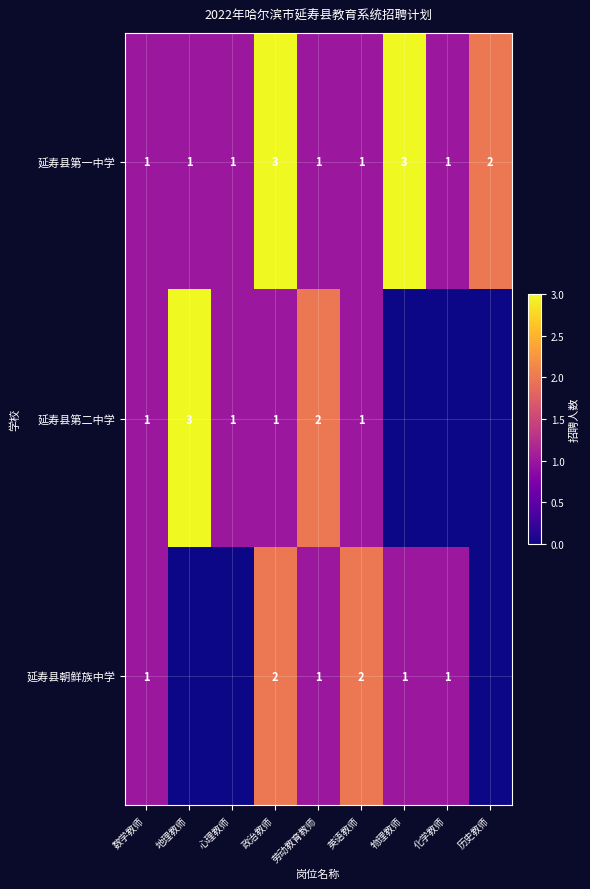

How many 延寿县第一中学 values are between 1 and 2?

7